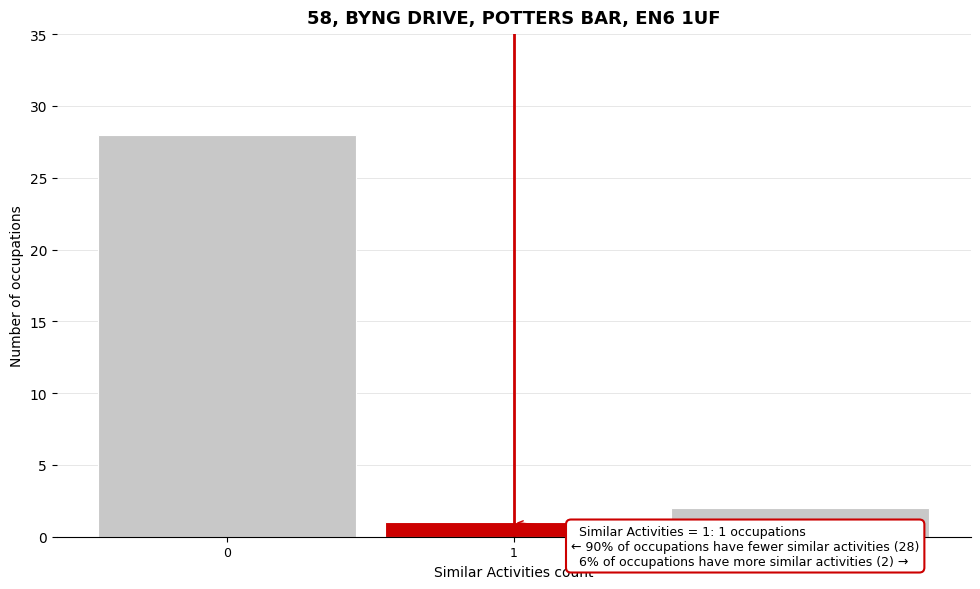

Over which range of the x-axis is the bar tallest?

-0.5 to 0.5